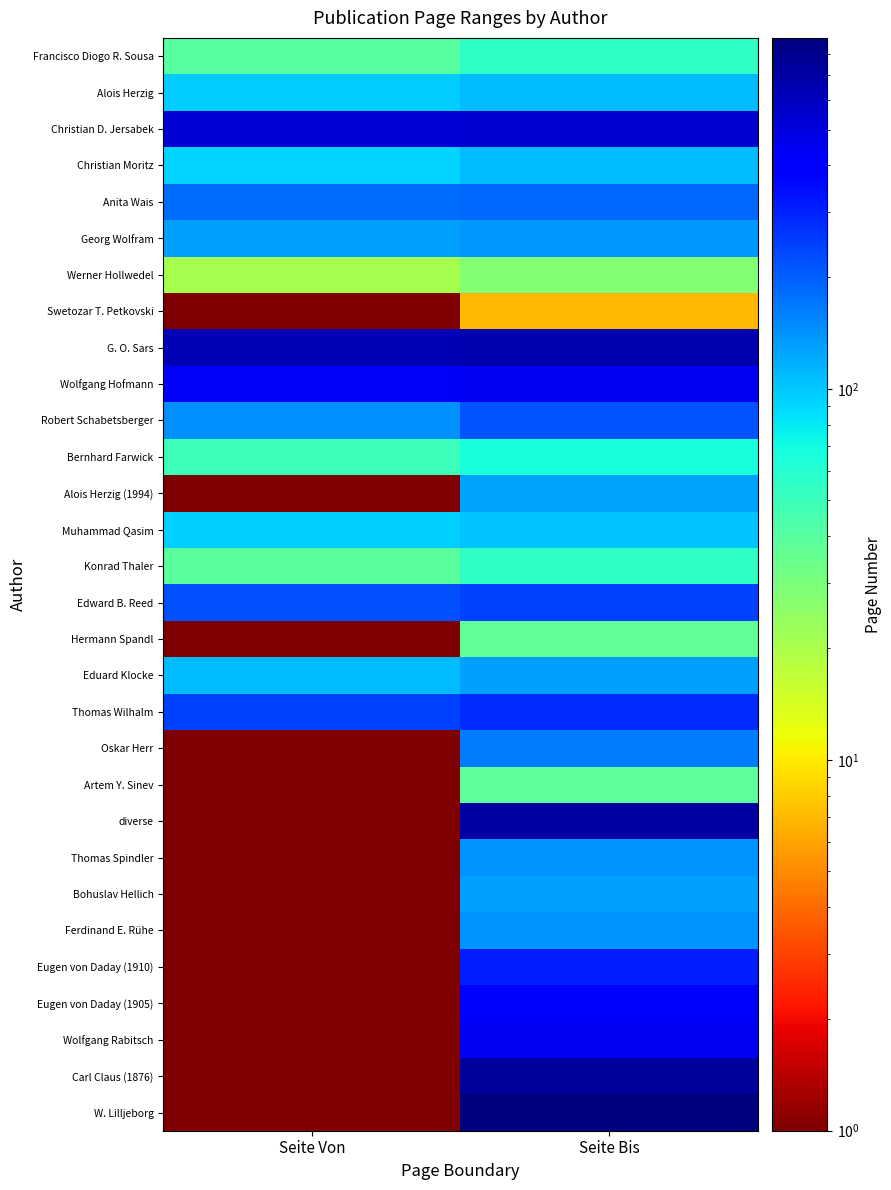

The Hermann Spandl series shows 37 at Seite Bis. True or false?

True